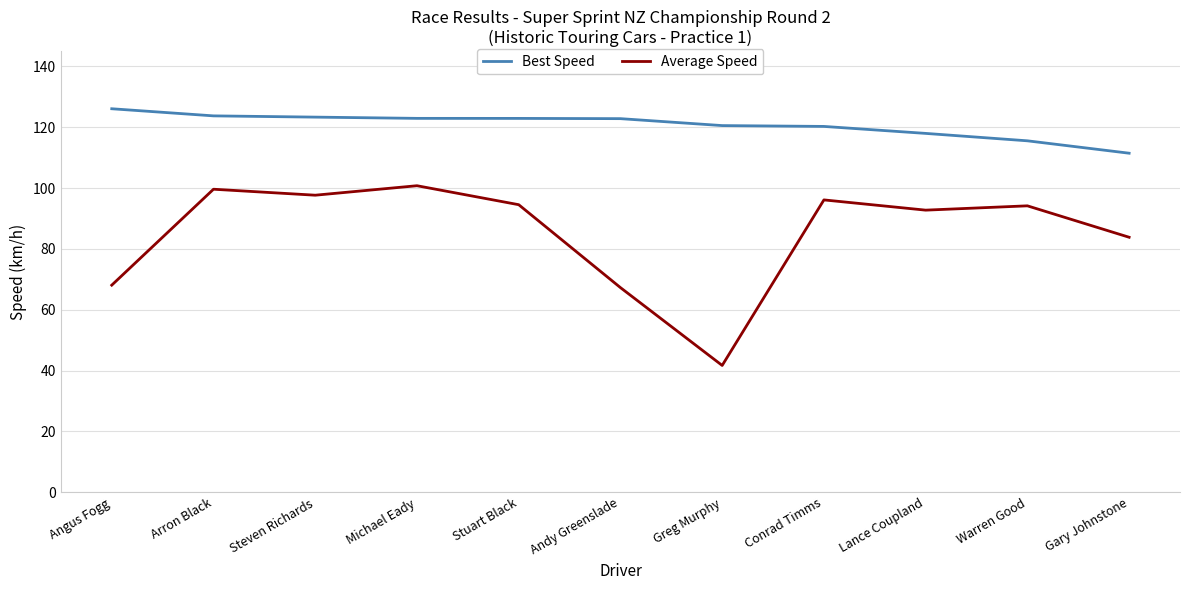

How many lines are shown in the chart?

2